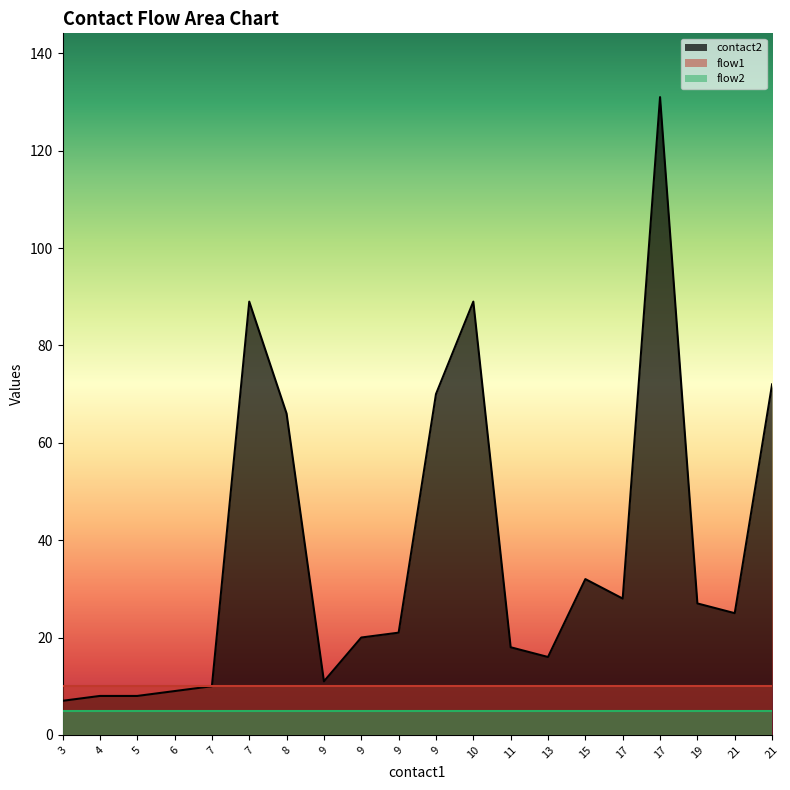

True or false: flow1 has a value of 1 at 21.

False